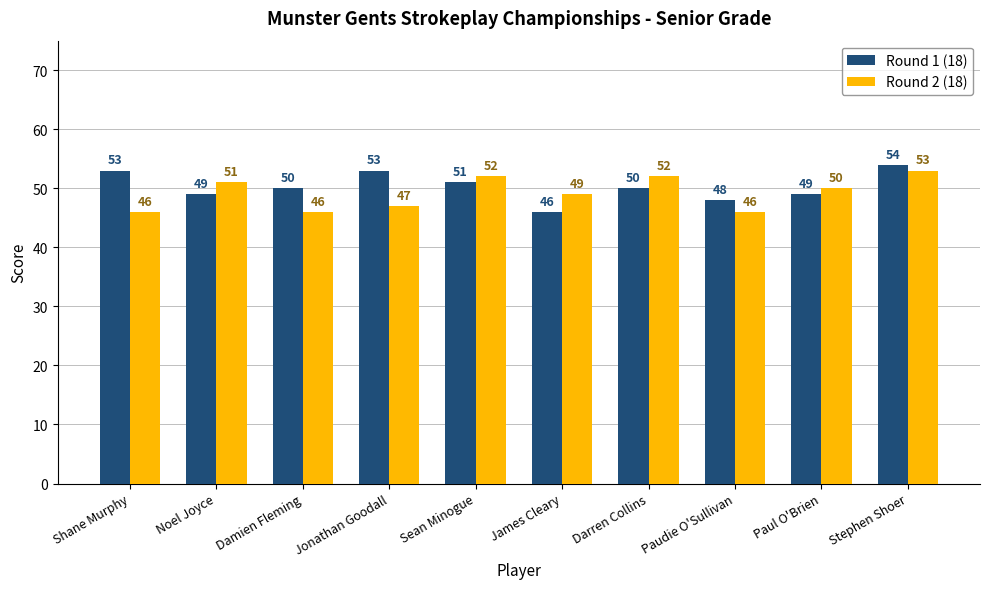

What are all the series names shown in the legend?

Round 1 (18), Round 2 (18)